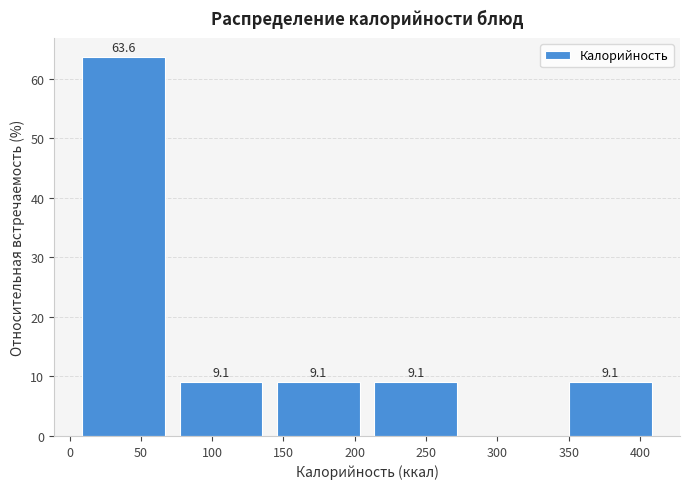

Which range on the x-axis has the tallest bar?

5 to 70